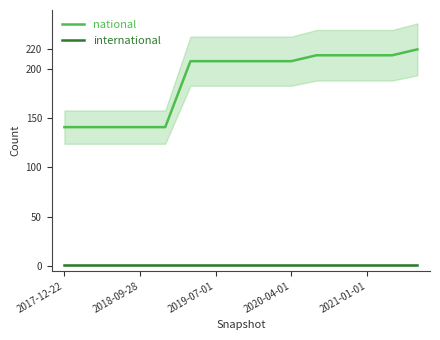

Is it true that national equals 50 at 2018-09-28?

False